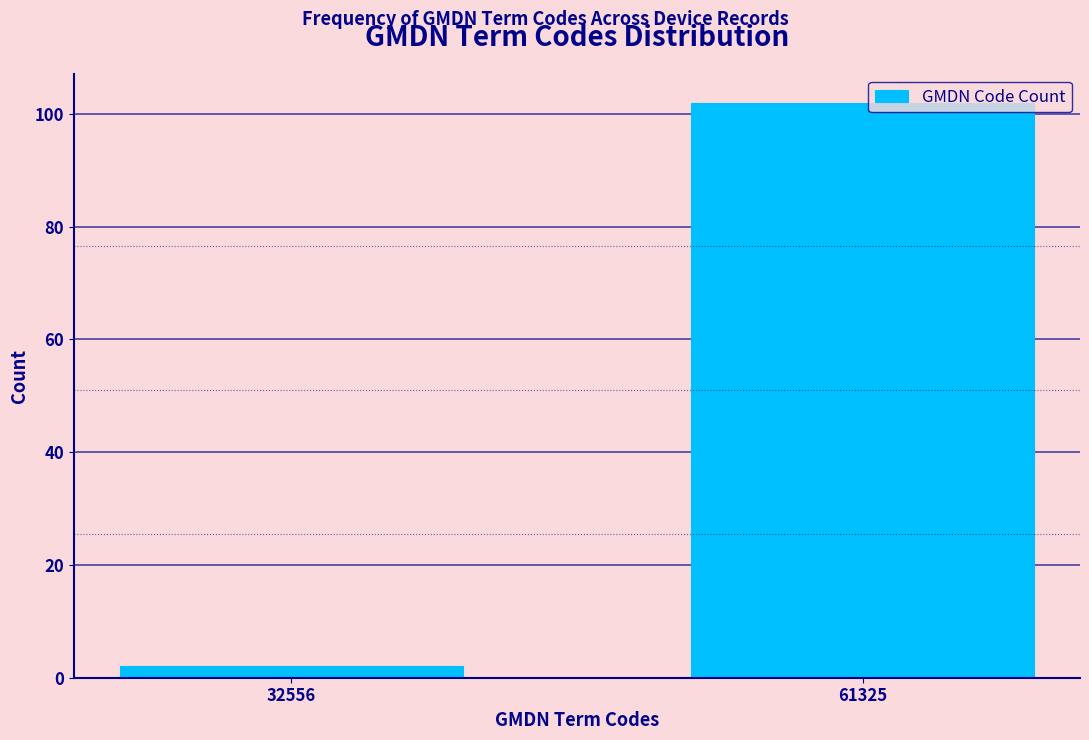

Reading right to left, extract all data points from this chart.

61325=102	32556=2